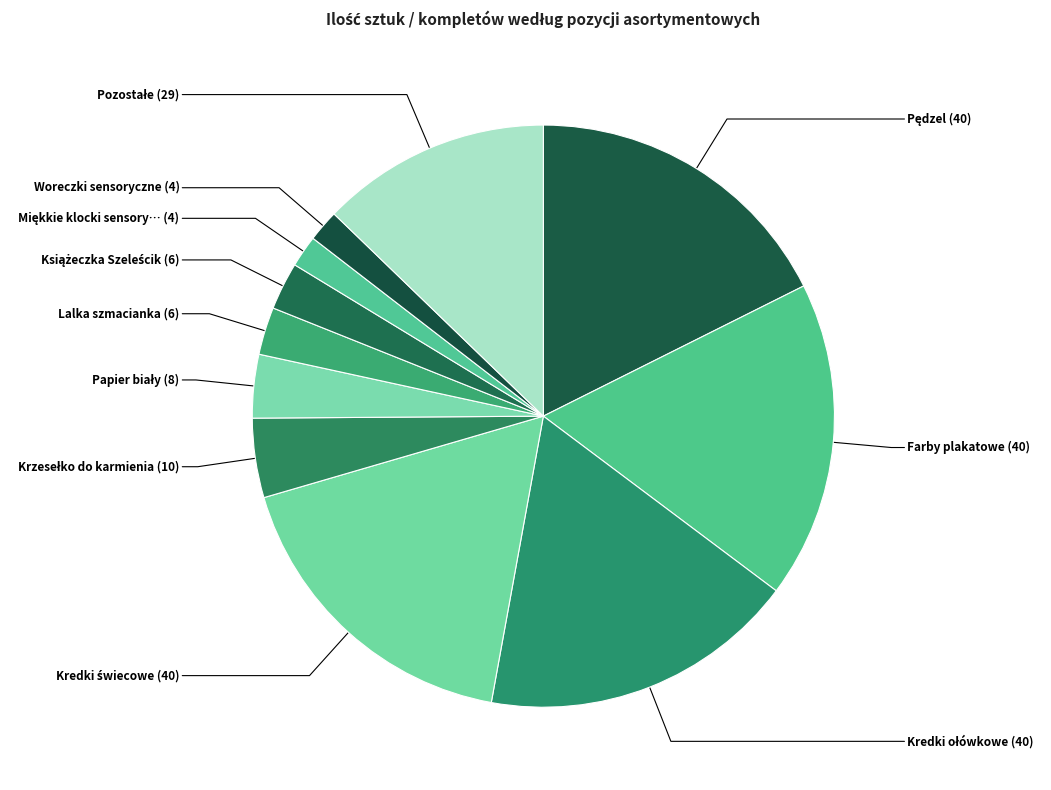

Is Woreczki sensoryczne the majority of the pie?

No